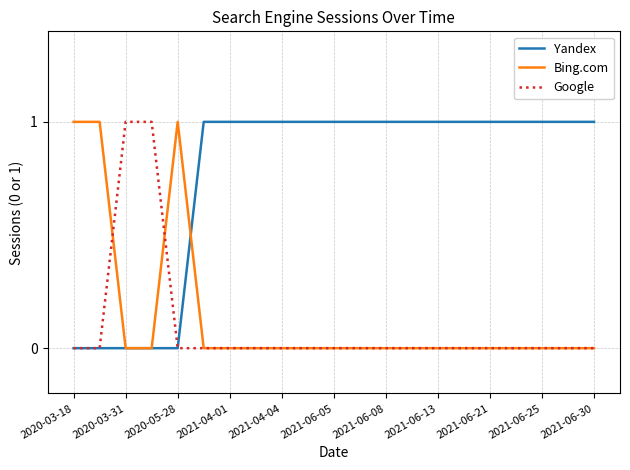

Which series has the largest total across all categories?

Yandex